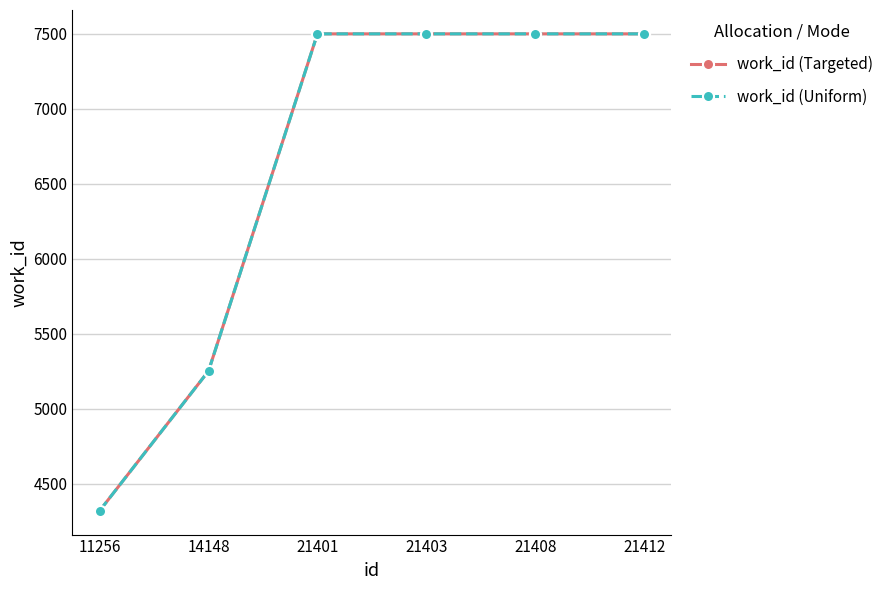

True or false: work_id (Uniform) and work_id (Targeted) intersect in this chart.

False